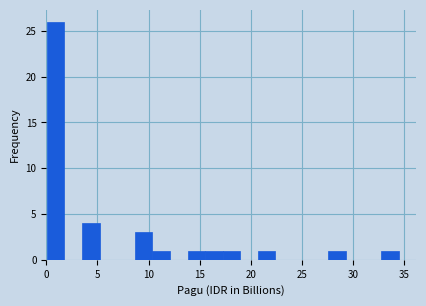

Read against the x-axis, roughly where is the centre of the tallest bar?

1.0